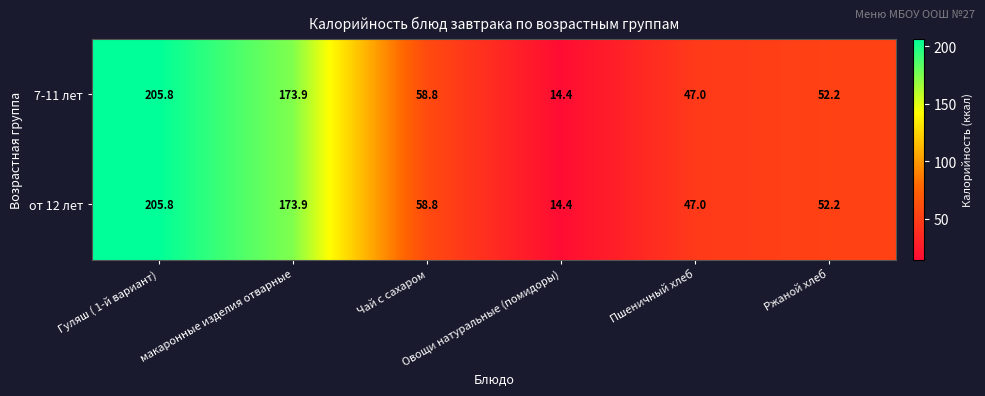

What is the sum of all от 12 лет values?

552.1